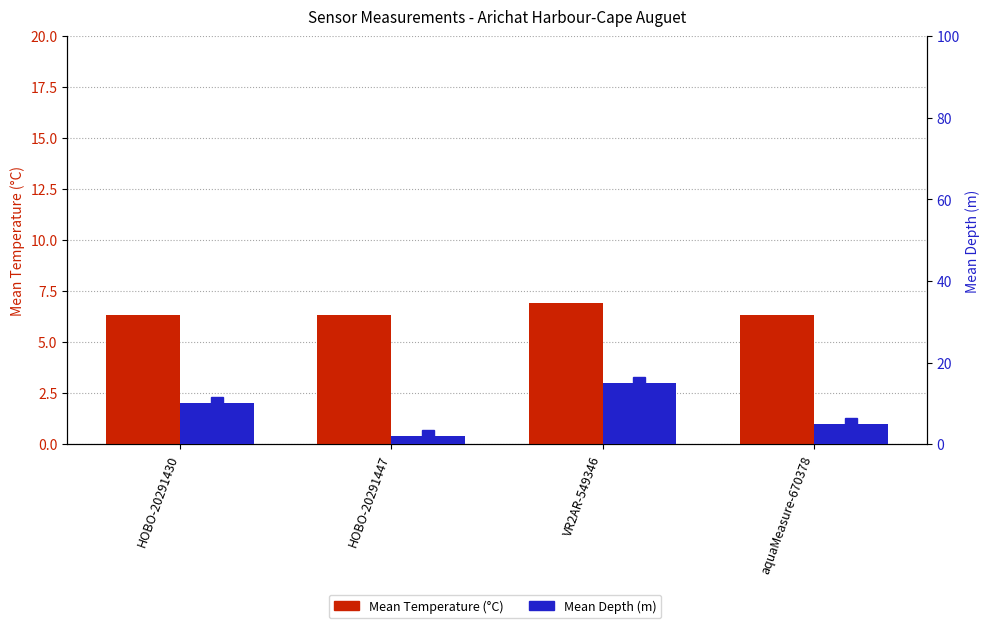

The value of Mean Depth (m) at VR2AR-549346 is 15.0. True or false?

True